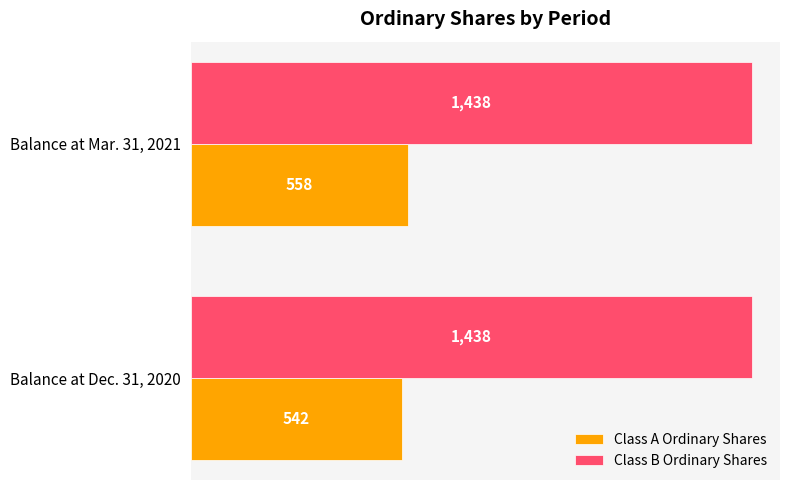

What are all the series names shown in the legend?

Class A Ordinary Shares, Class B Ordinary Shares